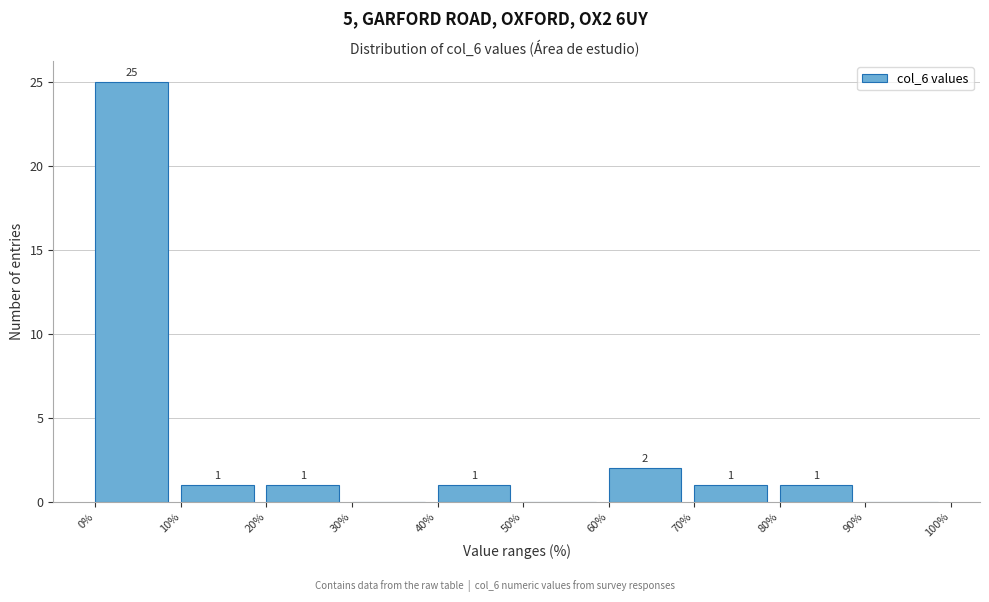

Which range on the x-axis has the tallest bar?

0% to 10%